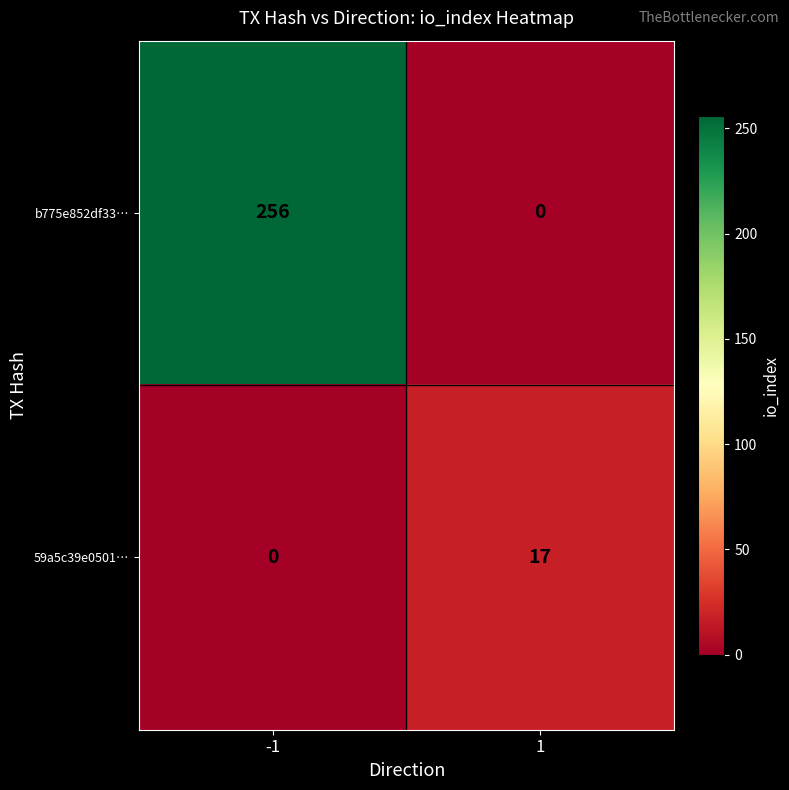

Which series has the widest spread of values?

b775e852df33…